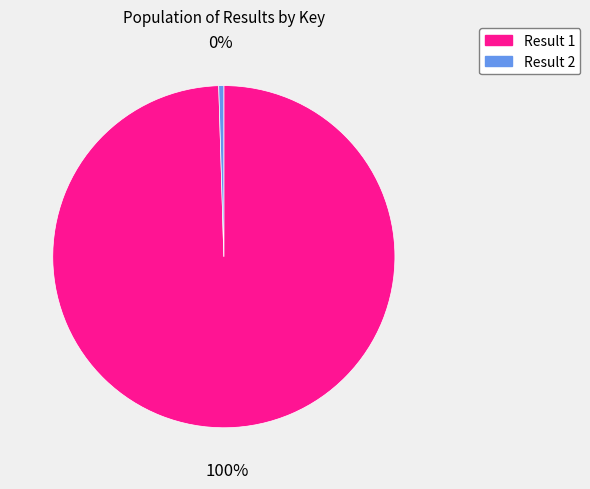

Rank the categories by value from lowest to highest.

Result 2, Result 1